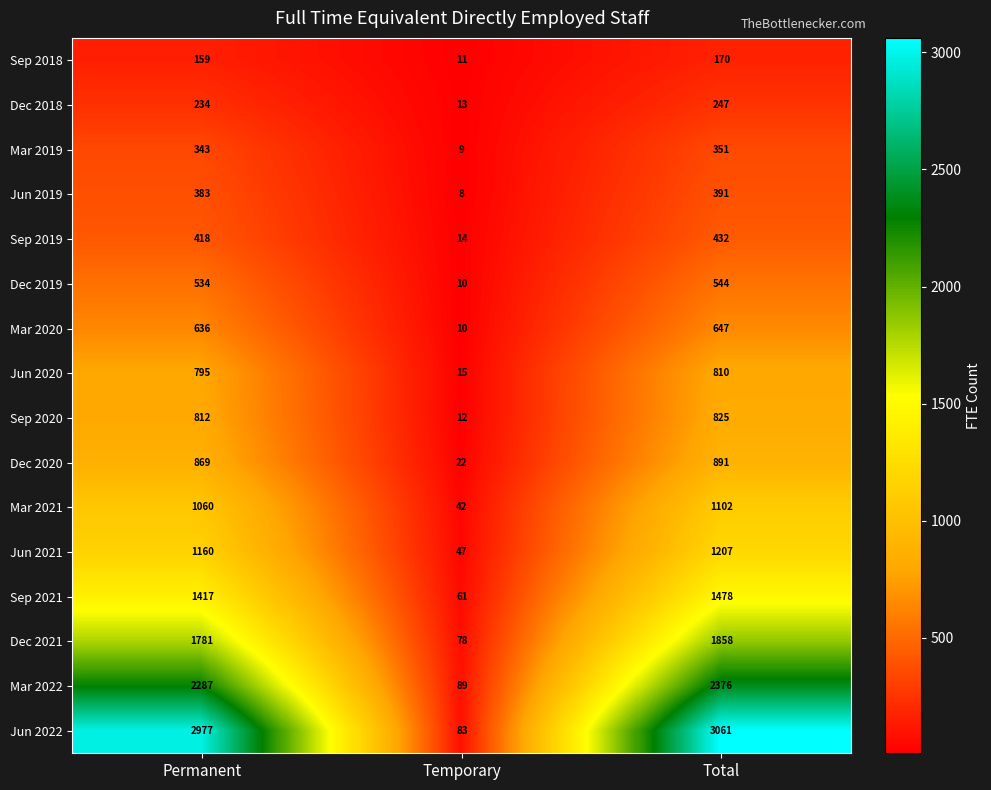

Rank the series by their maximum value, from highest to lowest.

Jun 2022, Mar 2022, Dec 2021, Sep 2021, Jun 2021, Mar 2021, Dec 2020, Sep 2020, Jun 2020, Mar 2020, Dec 2019, Sep 2019, Jun 2019, Mar 2019, Dec 2018, Sep 2018